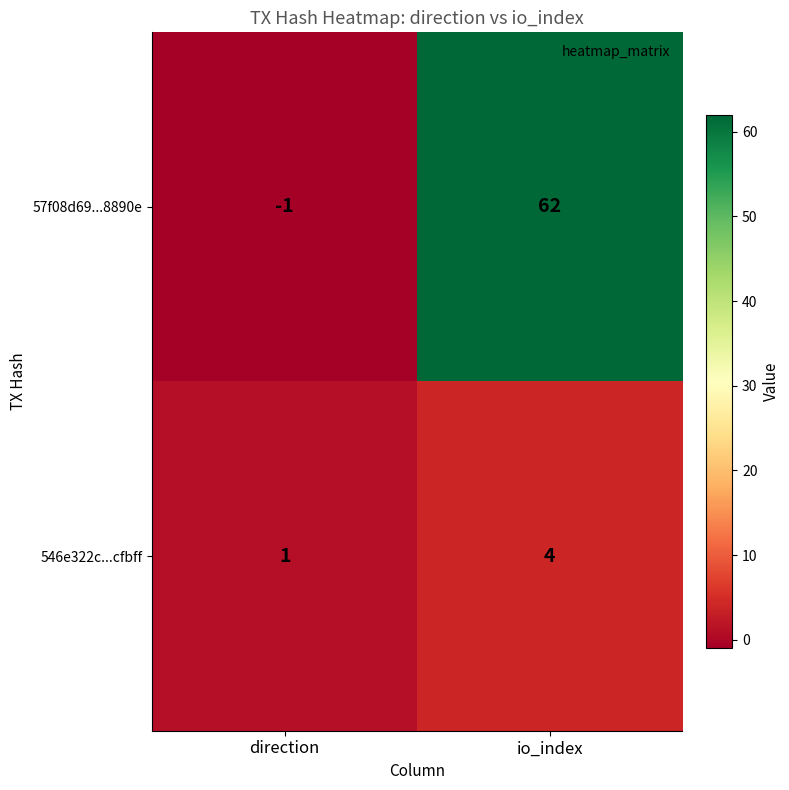

How many categories are shown in the chart?

2